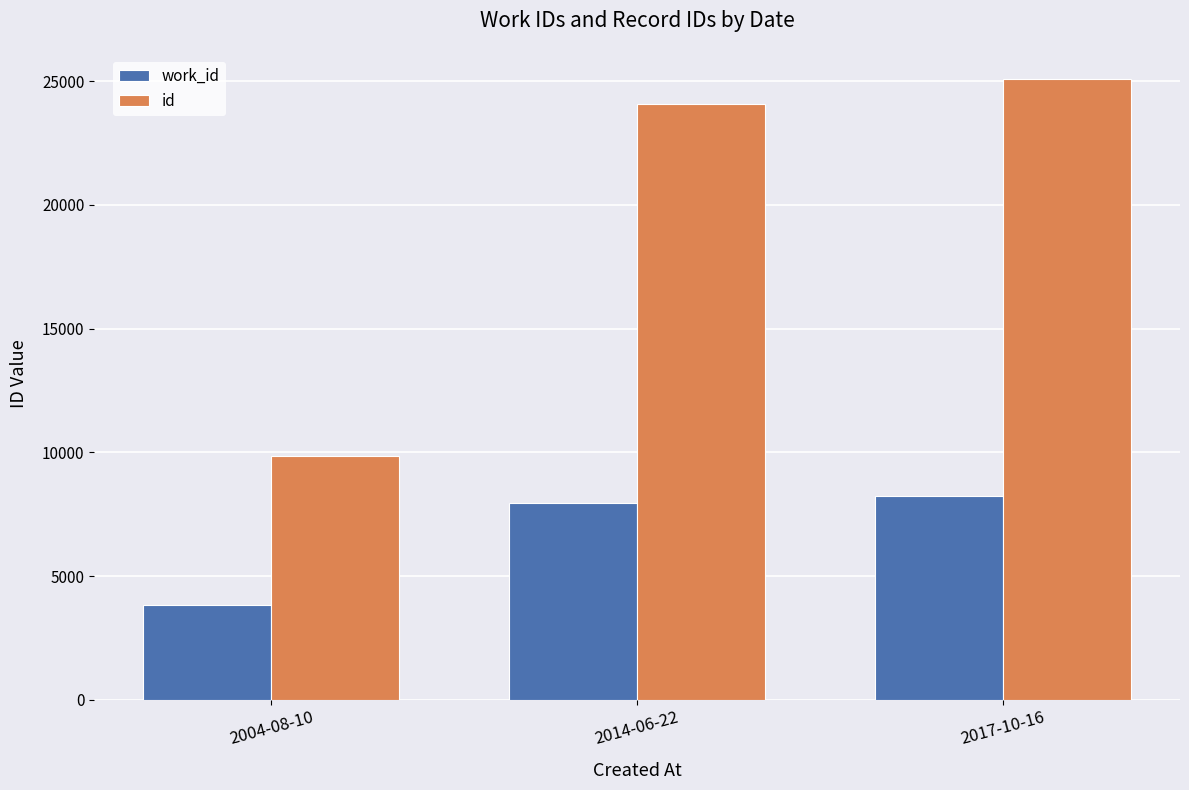

True or false: work_id has a value of 14114 at 2014-06-22.

False